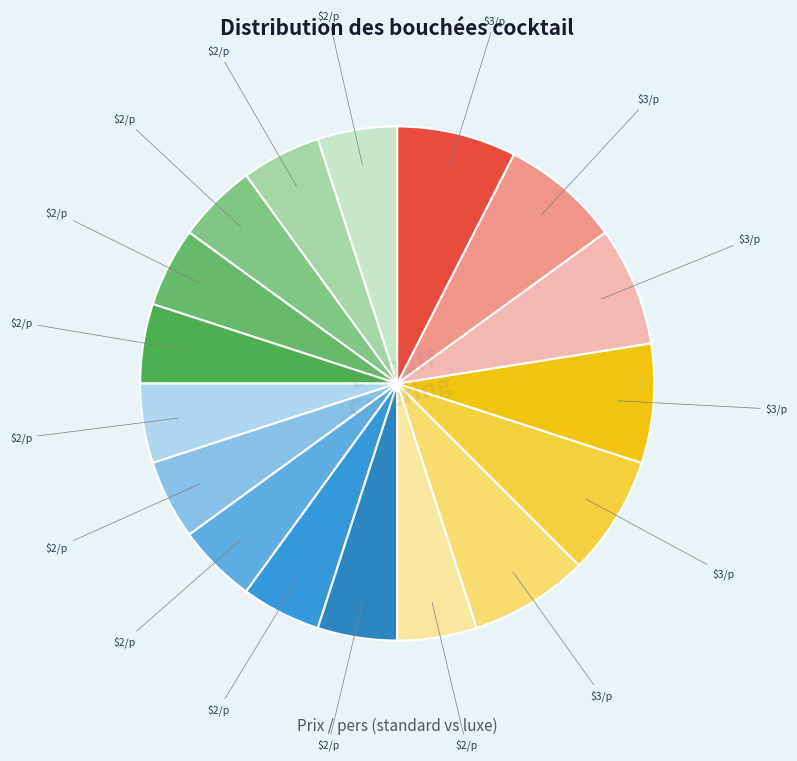

Count the number of slices in the pie.

17